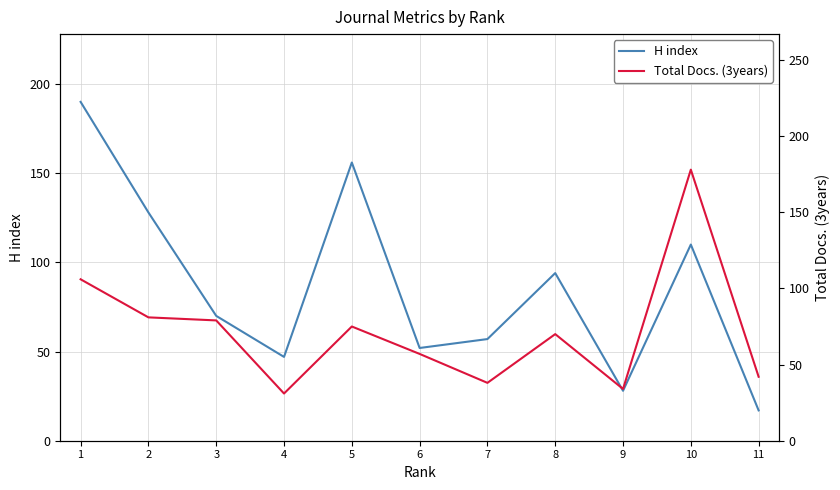

How many intersections are there between Total Docs. (3years) and H index?

5